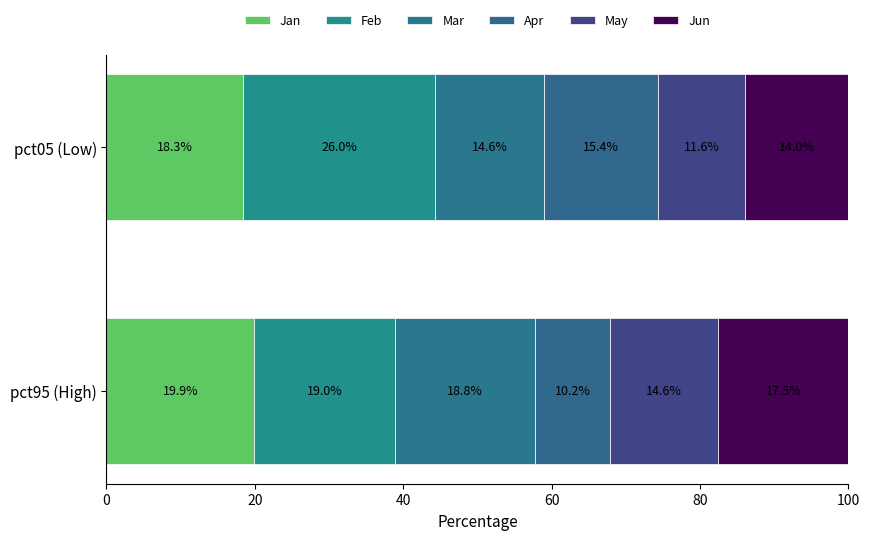

How many values in the Jan series exceed 19?

1